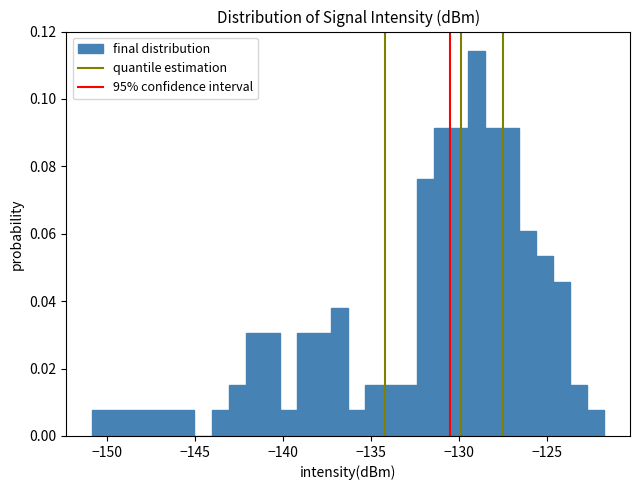

Around what value on the x-axis is the tallest bar? Give the approximate position of its centre, as read against the axis.

-129.0